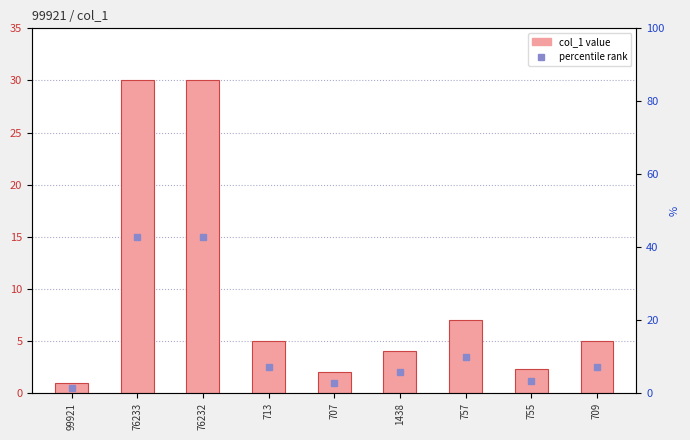

Which label corresponds to the largest value in the chart?

76233